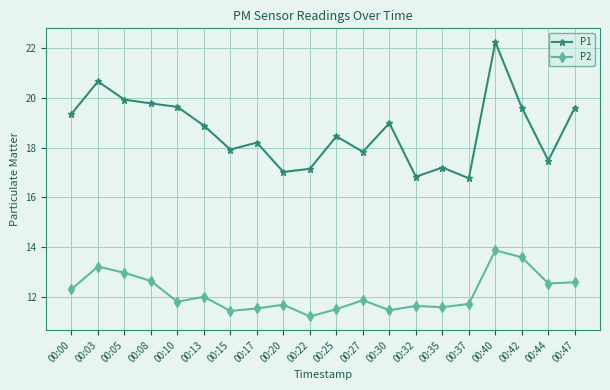

Rank the series by their average value, from lowest to highest.

P2, P1